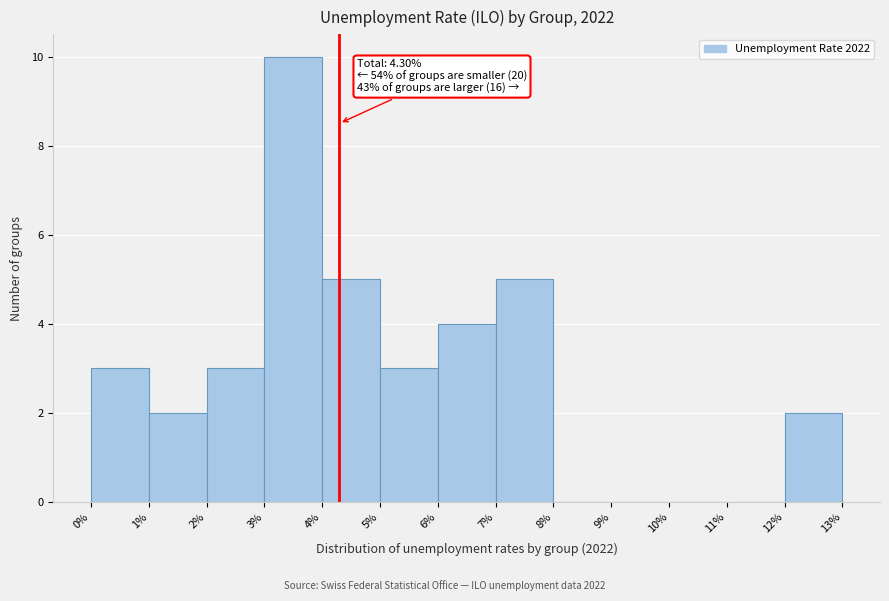

Over which range of the x-axis is the bar tallest?

3% to 4%